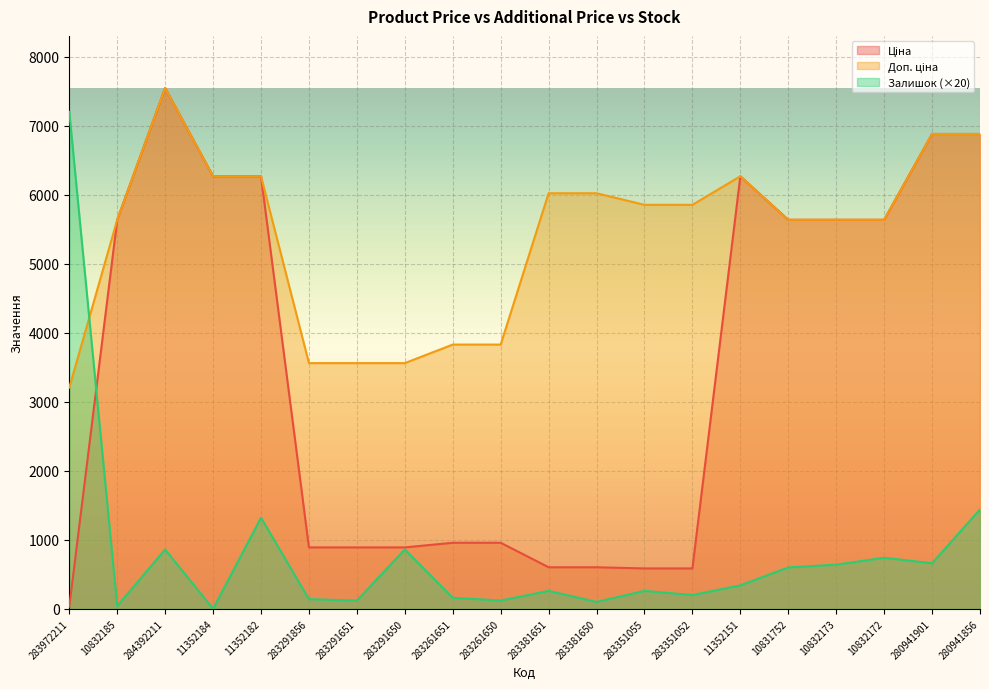

Rank the categories by Доп. ціна value from highest to lowest.

284392211, 280941901, 280941856, 11352184, 11352182, 11352151, 283381651, 283381650, 283351055, 283351052, 10832185, 10831752, 10832173, 10832172, 283261651, 283261650, 283291856, 283291651, 283291650, 283972211